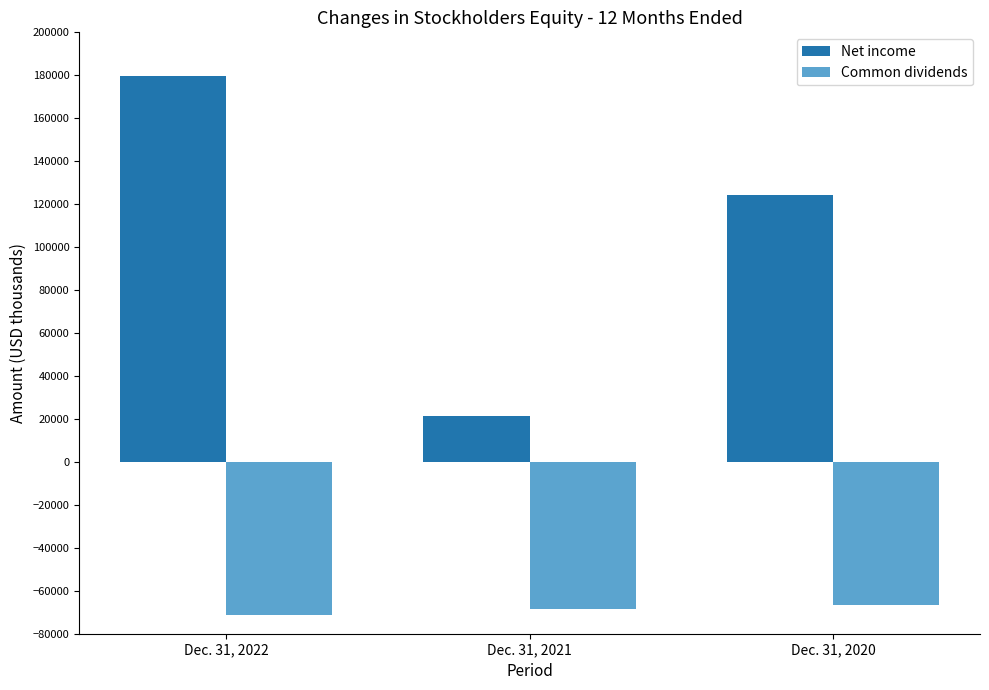

What is the difference between the Common dividends values at Dec. 31, 2020 and Dec. 31, 2021?

2008